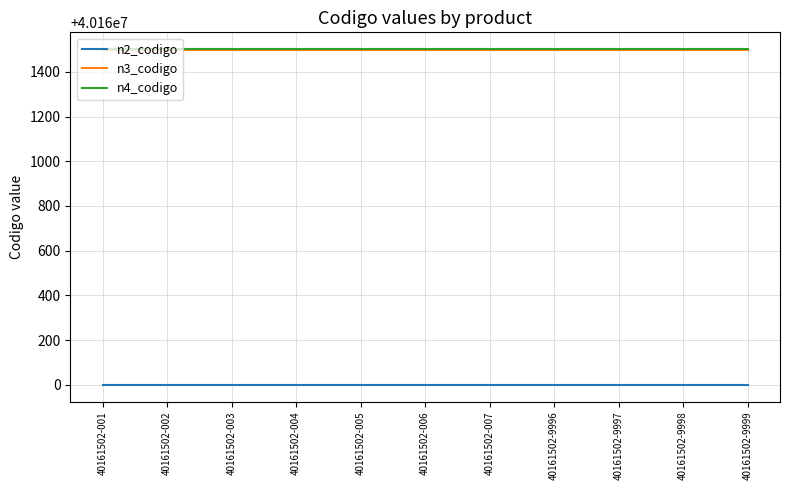

True or false: n4_codigo has a value of 40161502 at 40161502-9998.

True